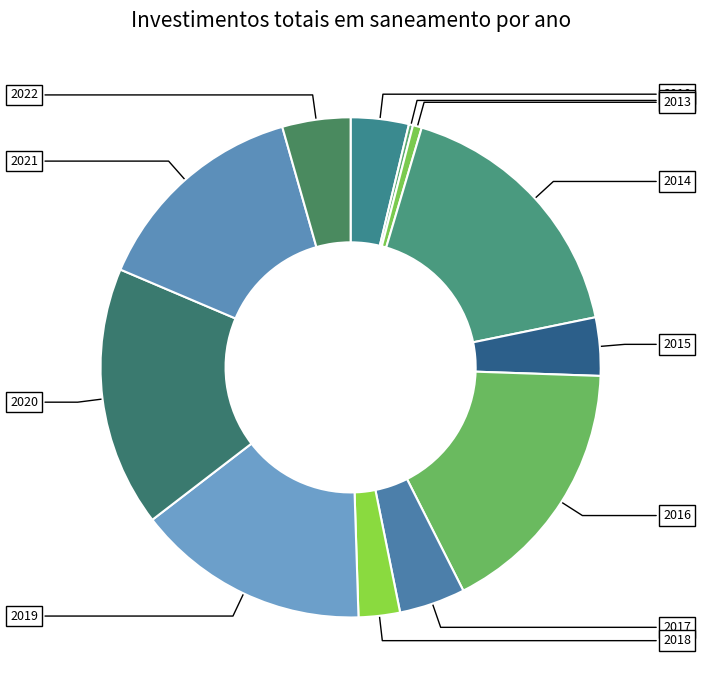

What is the change in value from 2013 to 2017?

+1220326.3